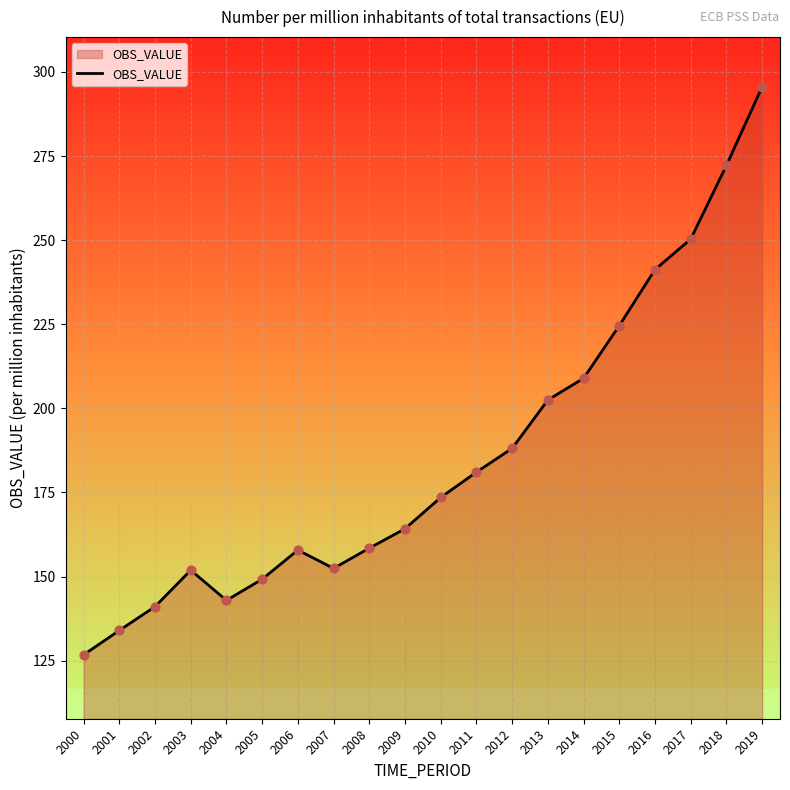

What is the change in value from 2013 to 2019?

+93.1